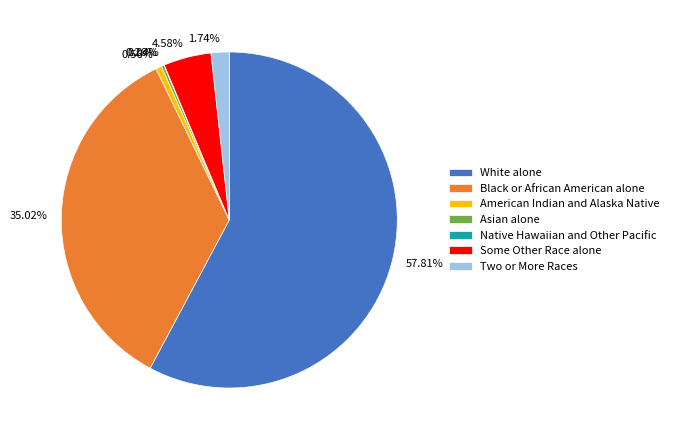

Is 4.58% the majority of the pie?

No